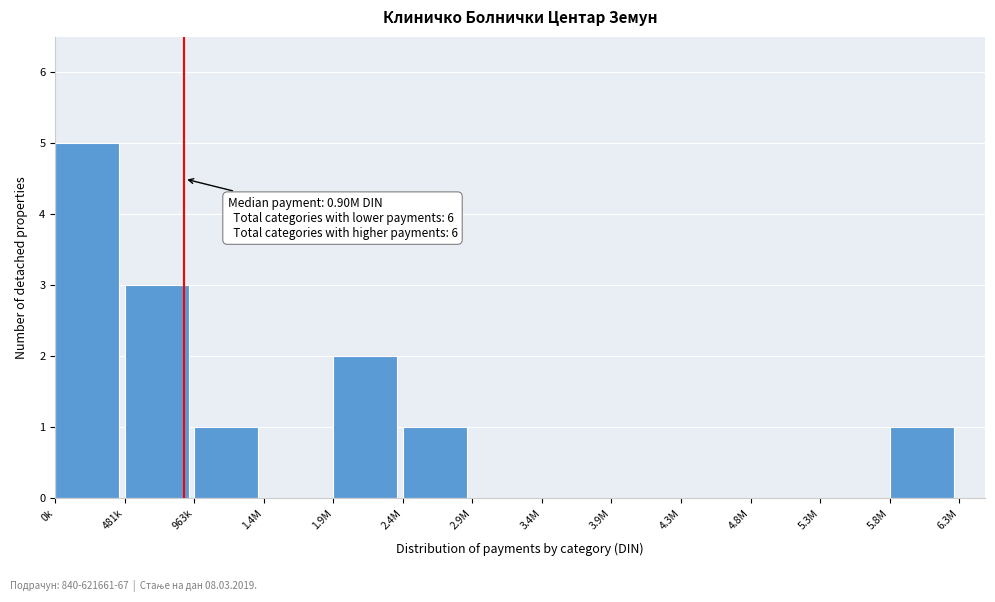

Reading left to right, what are all the values shown in this chart?

0k=5	481k=3	963k=1	1.4M=0	1.9M=2	2.4M=1	2.9M=0	3.4M=0	3.9M=0	4.3M=0	4.8M=0	5.3M=0	5.8M=1